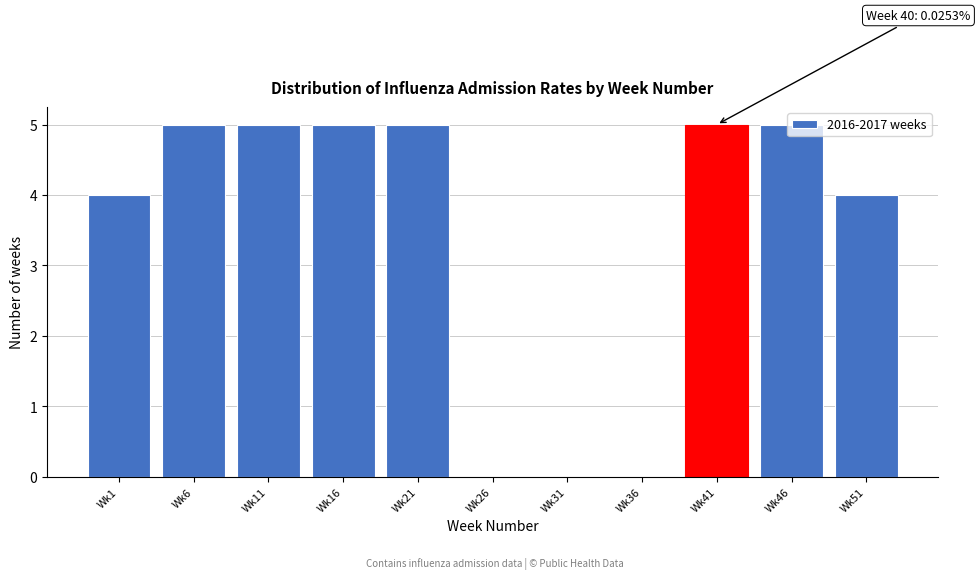

Is it true that the value at Wk11 is 7?

False